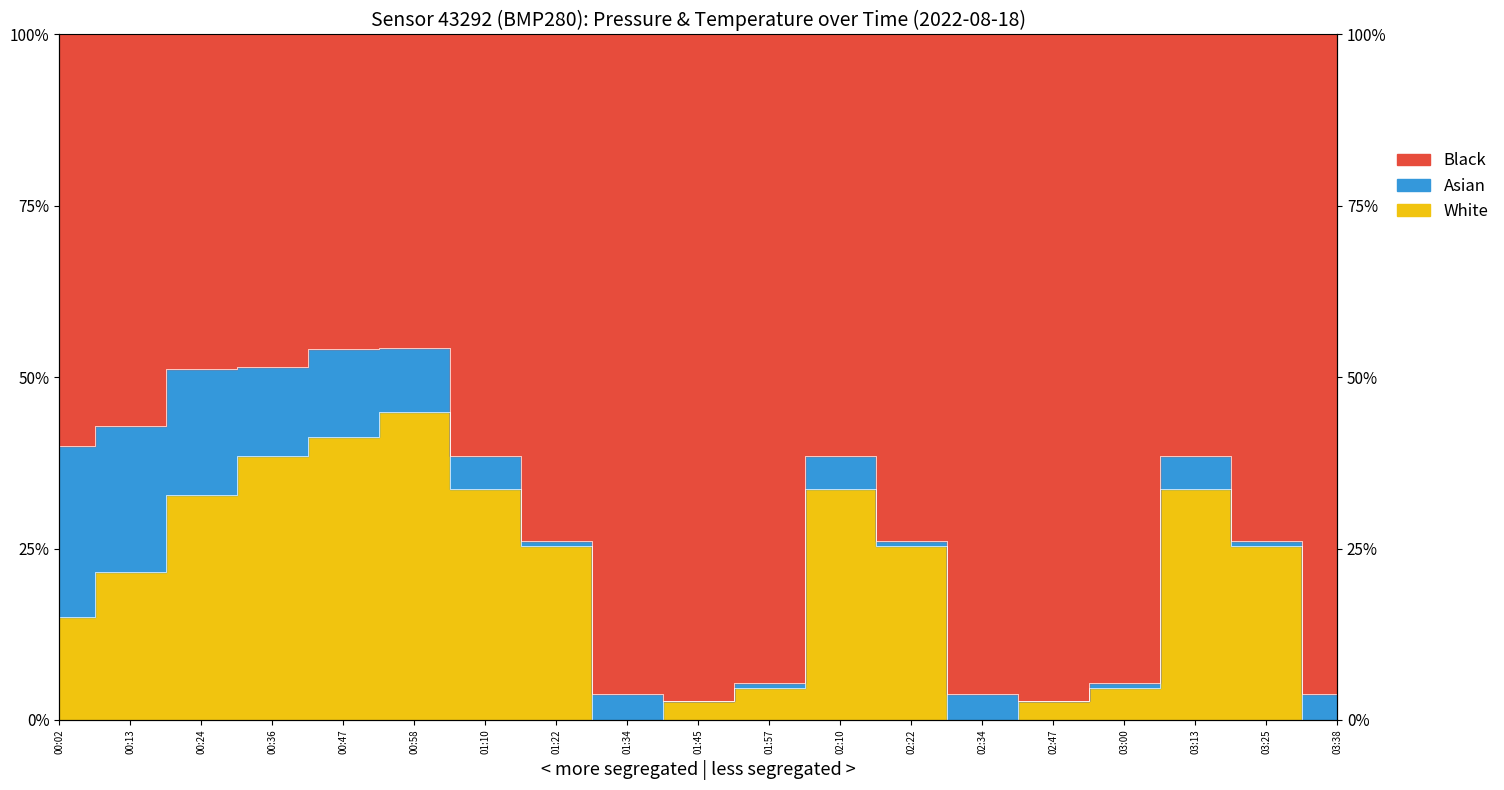

Reading left to right, what are all the values shown in this chart?

00:02=0.2	00:13=0.2	00:24=0.3	00:36=0.4	00:47=0.4	00:58=0.5	01:10=0.3	01:22=0.3	01:34=0.0	01:45=0.0	01:57=0.0	02:10=0.3	02:22=0.3	02:34=0.0	02:47=0.0	03:00=0.0	03:13=0.3	03:25=0.3	03:38=0.0